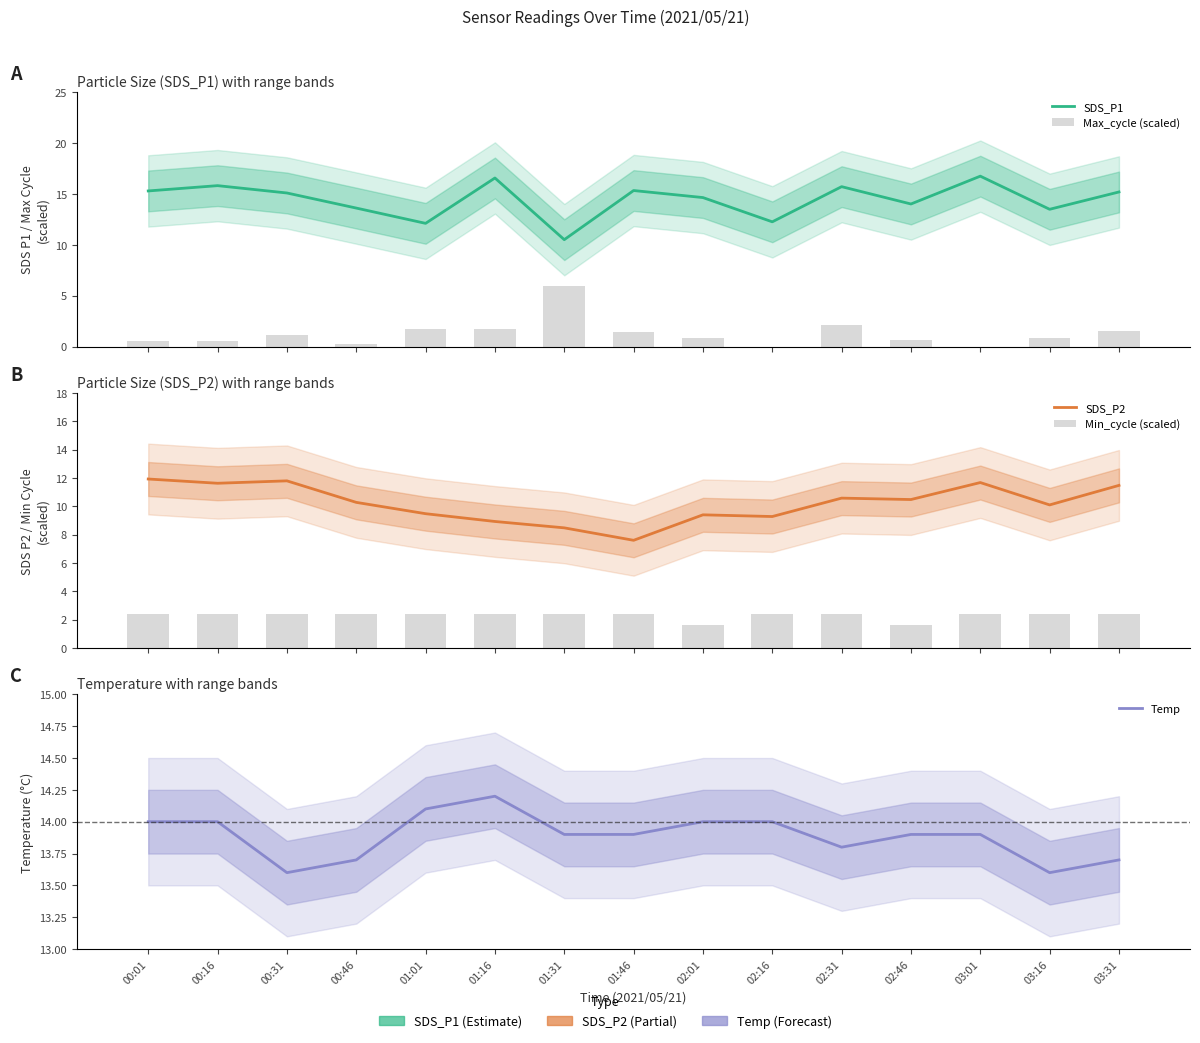

What is the label of the 7th bar from the left?

01:31